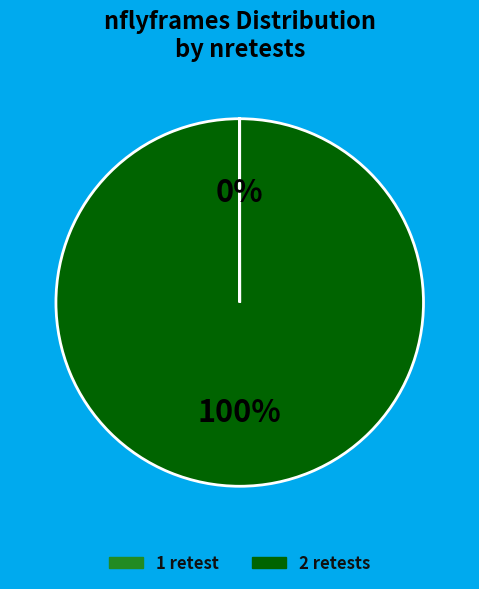

To the nearest percent, what portion does 2 retests represent?

100%